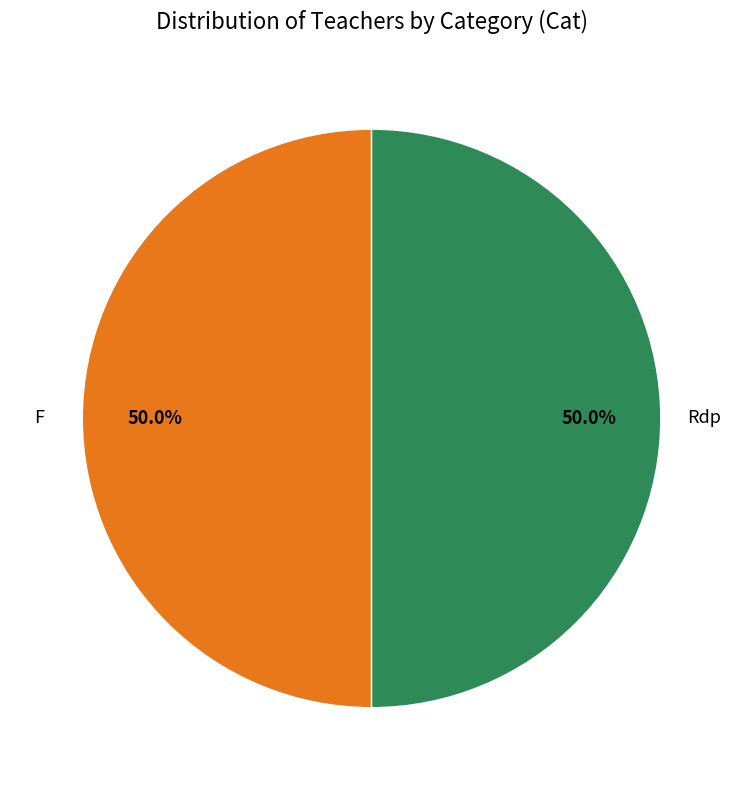

Approximately how many times larger is the value at Rdp compared to F?

1.0